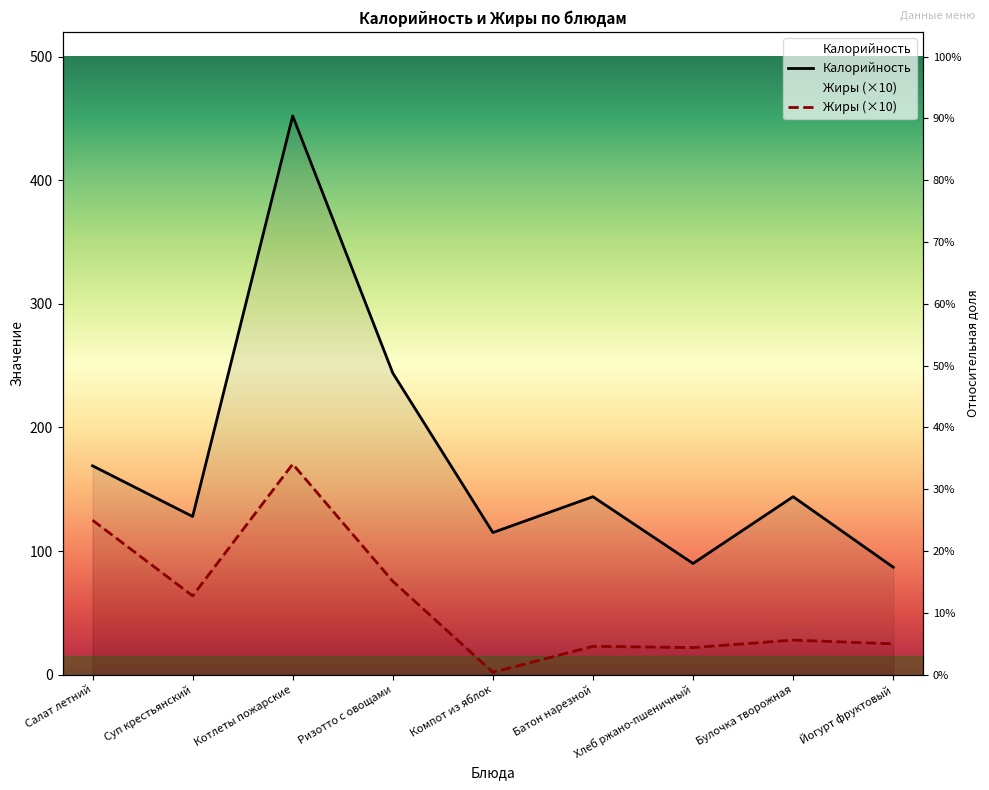

What is the value of the Калорийность point at the 3rd from the left?

452.0